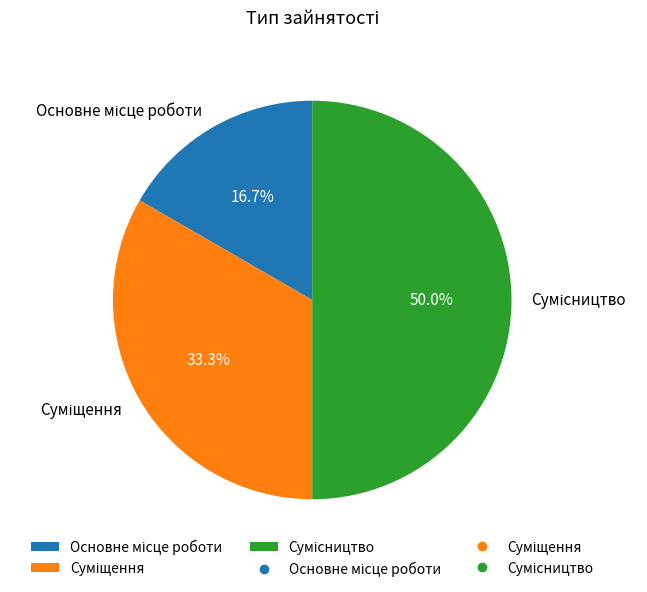

How many segments does this pie chart have?

3